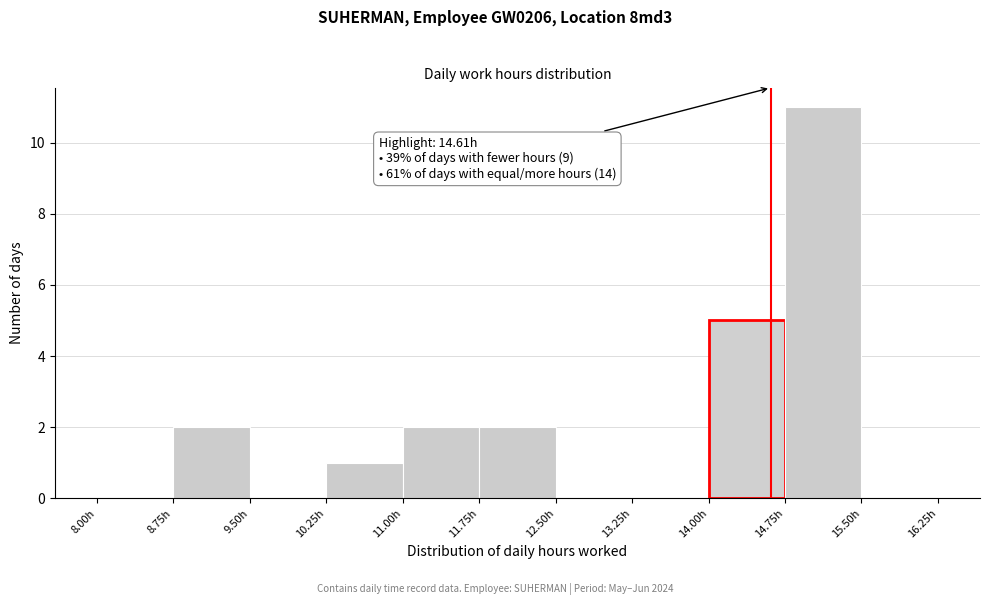

Over which range of the x-axis is the bar tallest?

14.75 to 15.50